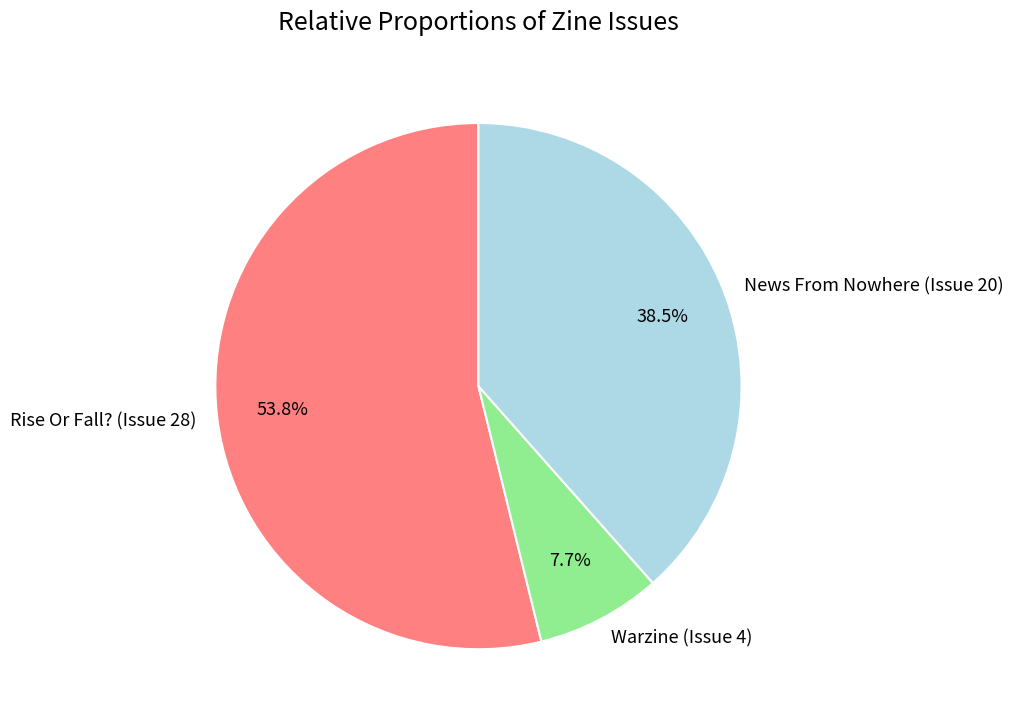

Does News From Nowhere (Issue 20) represent more than half of the total?

No